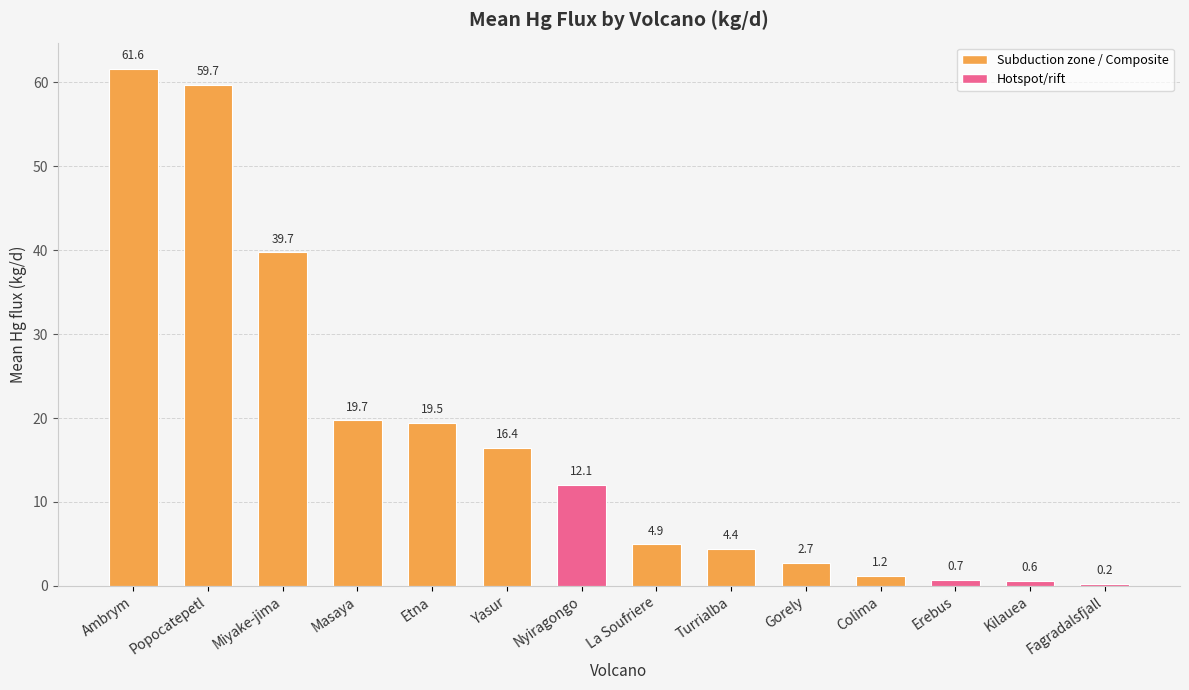

What is the sum of the values at Etna and Gorely?

22.2